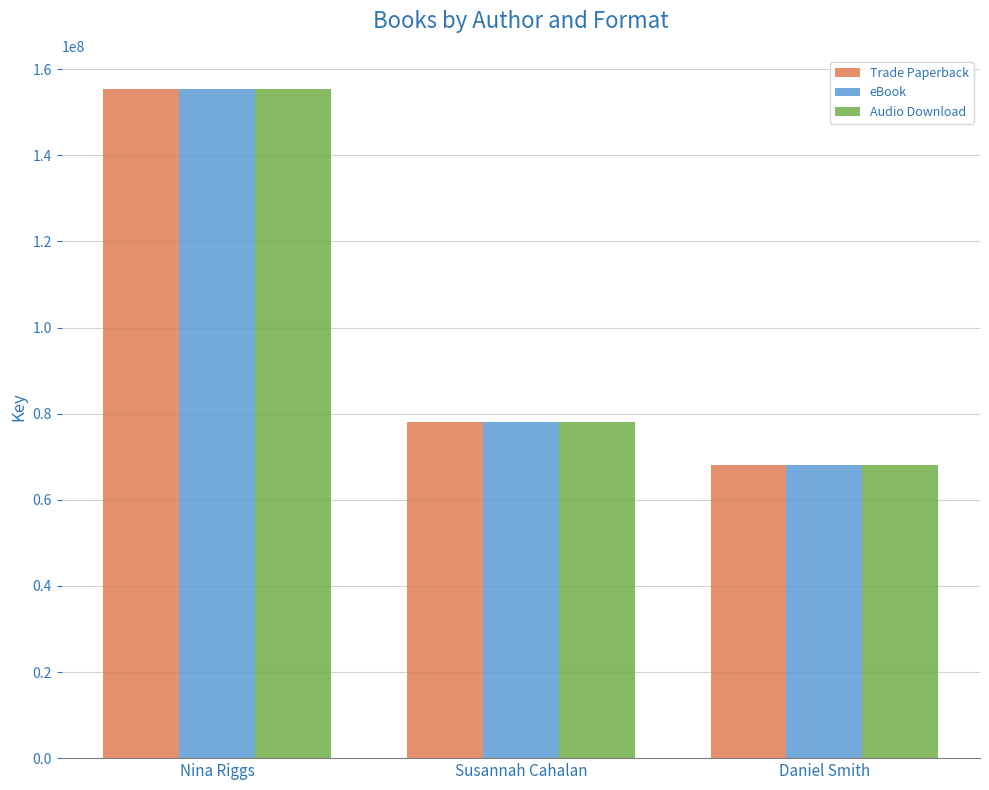

What is the sum of all Trade Paperback values?

301626106